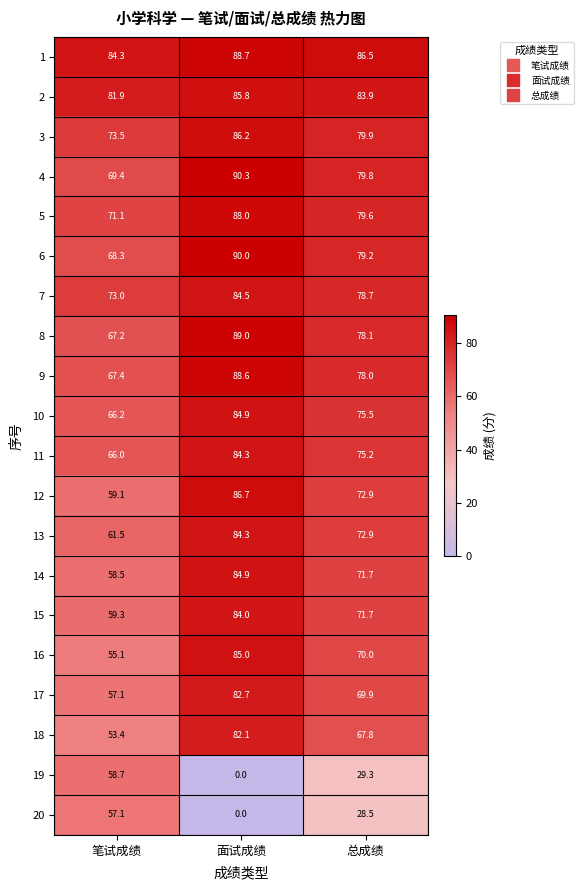

Which series changed the most between 面试成绩 and 总成绩?

19